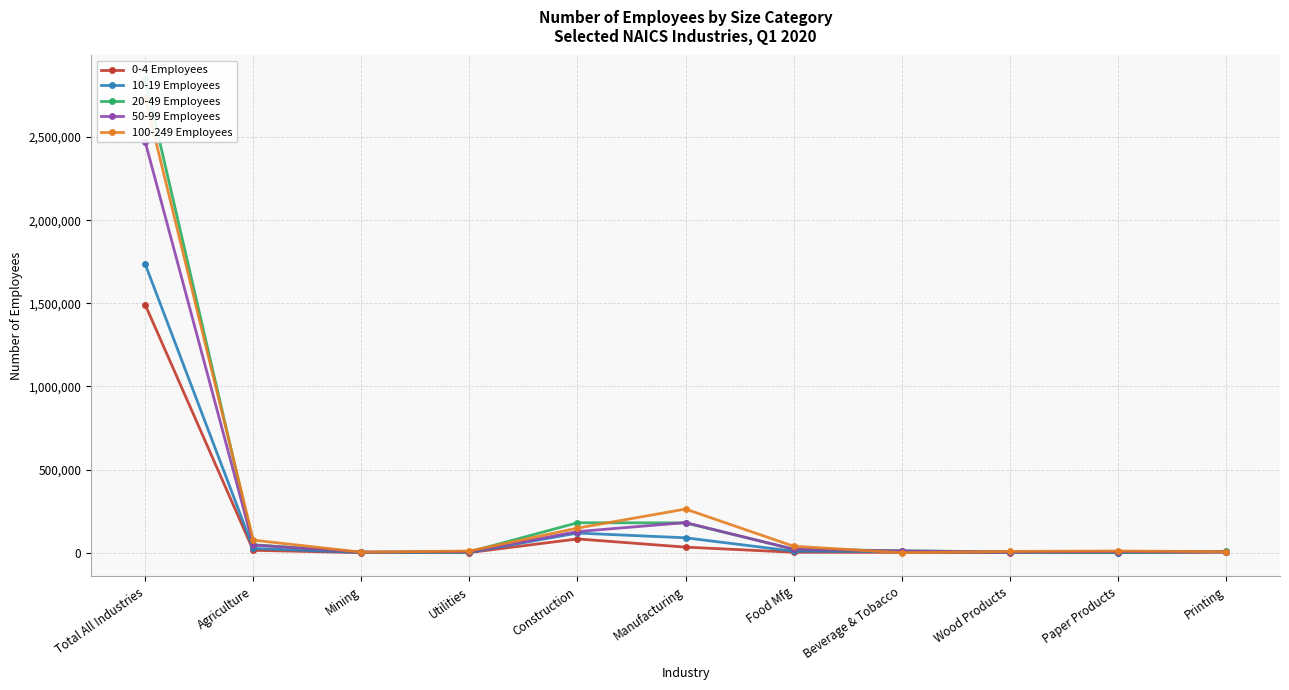

Which series changed the most between Food Mfg and Beverage & Tobacco?

100-249 Employees